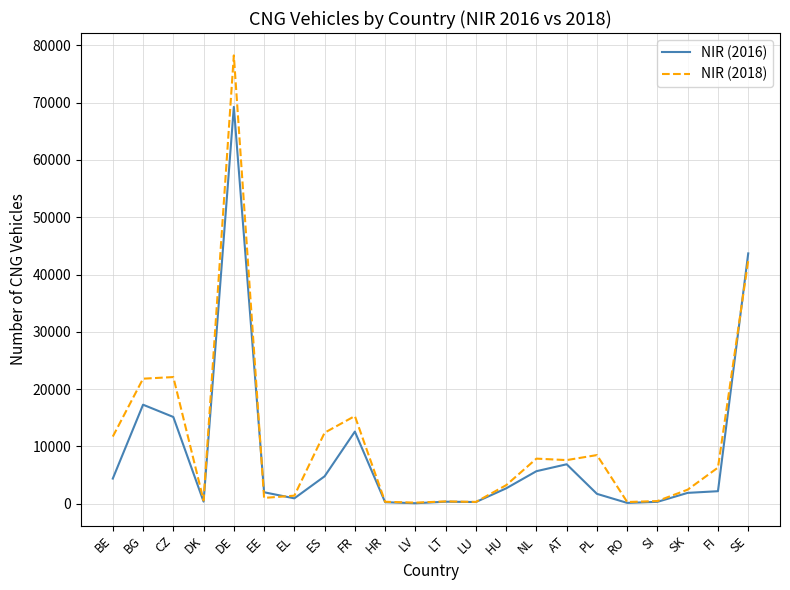

Which series changed the most between EL and FI?

NIR (2018)